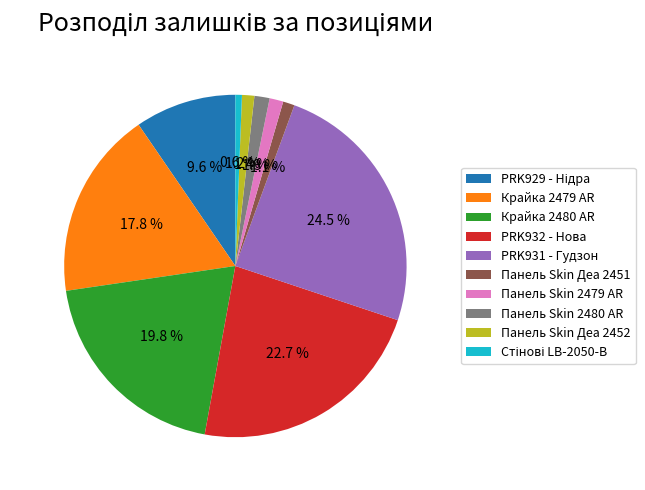

Which has a higher value, Панель Skin 2479 AR or PRK932 - Нова?

PRK932 - Нова